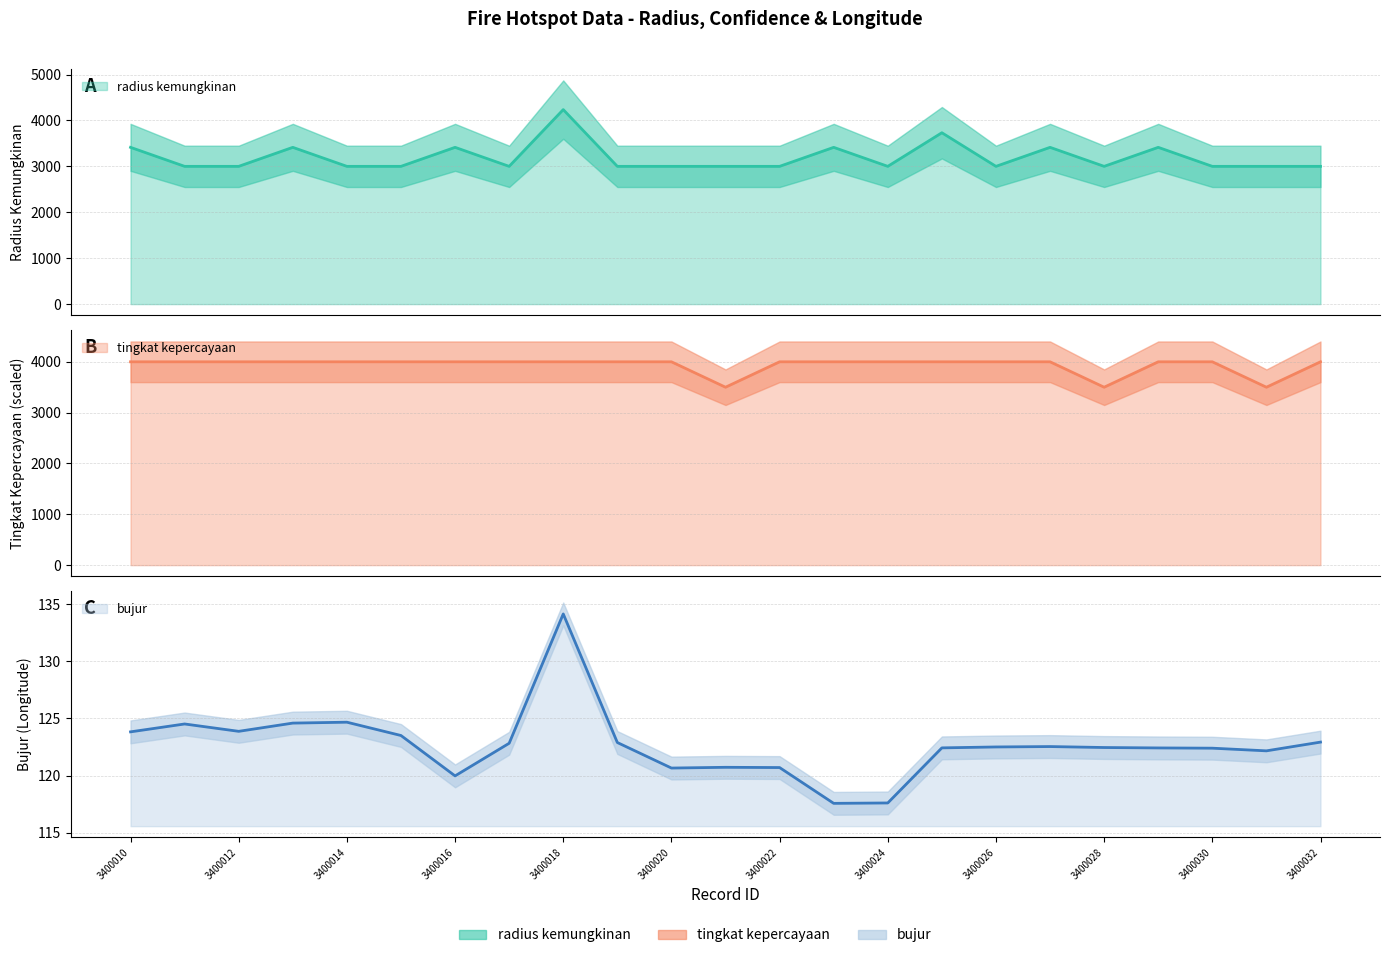

What is the sum of all bujur values?

2821.9